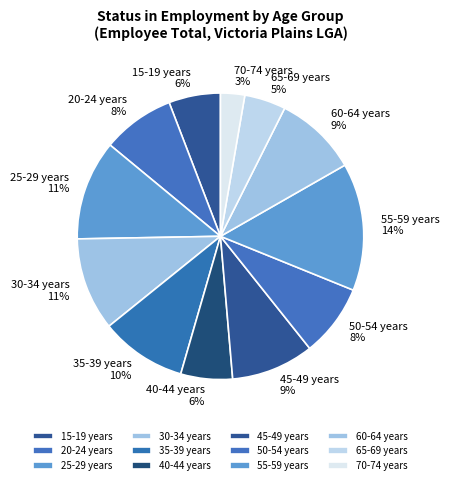

Combined, do 60-64 years and 15-19 years account for over 50%?

No